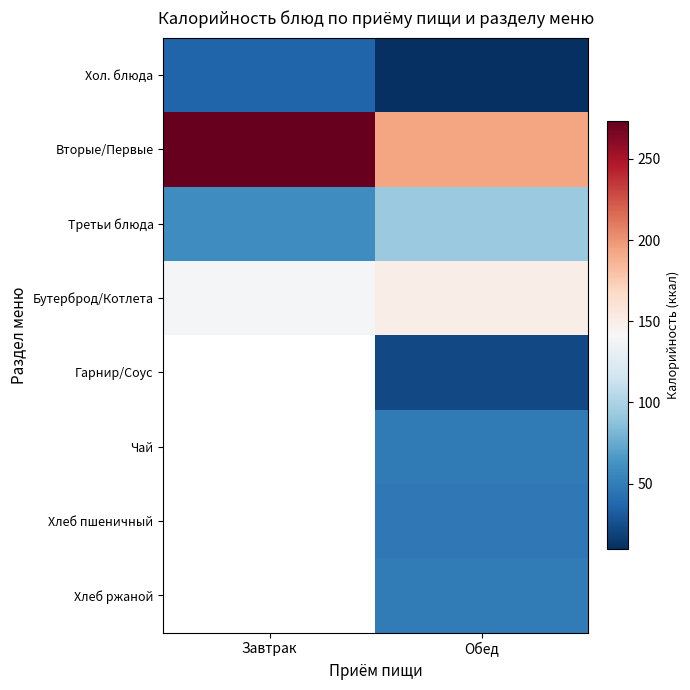

Which has a higher value, Обед or Завтрак?

Завтрак